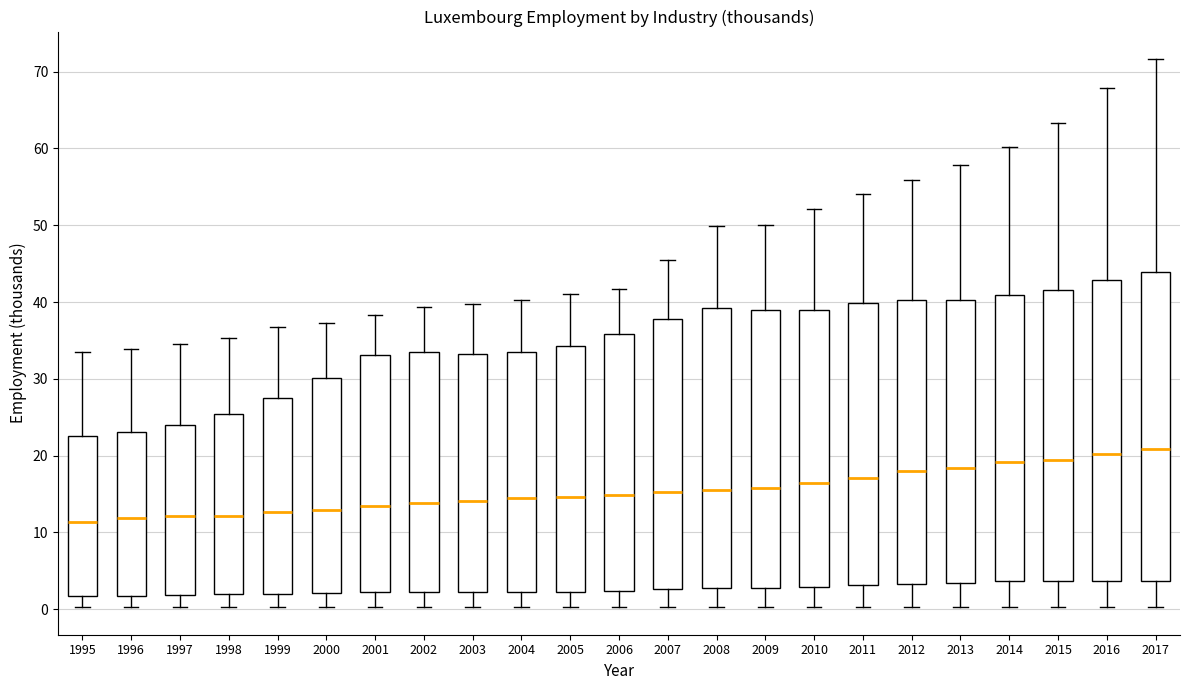

Which box is the tallest, from its lower edge to its upper edge?

2017